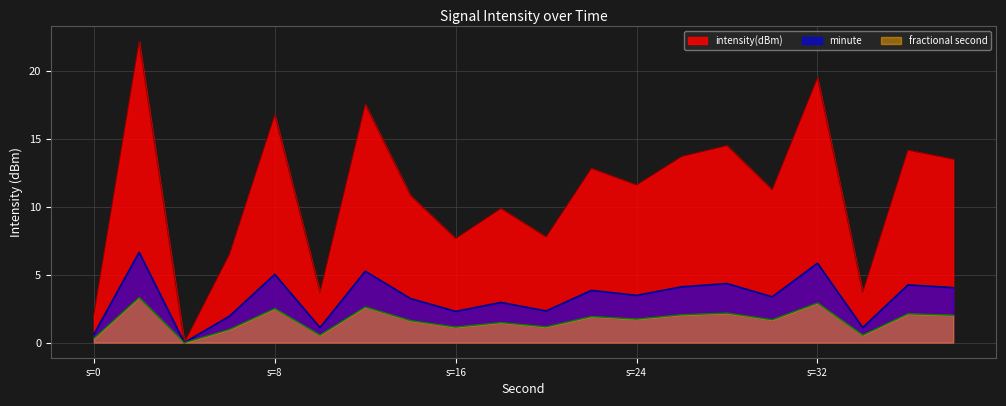

Reading left to right, transcribe all the data shown in this chart.

2.1	22.2	0.0	6.5	16.8	3.7	17.5	10.8	7.7	9.9	7.8	12.8	11.6	13.7	14.5	11.2	19.5	3.7	14.2	13.5